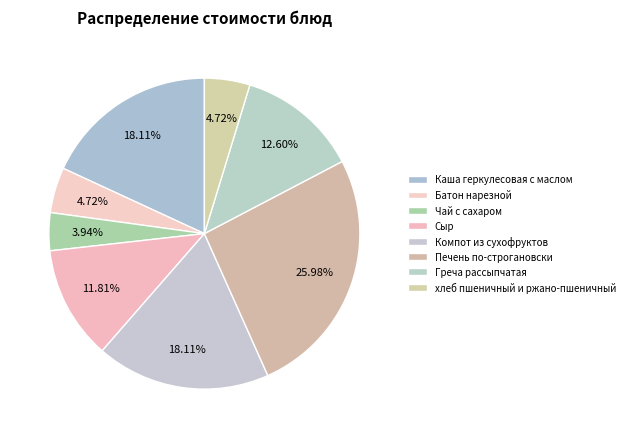

The Каша геркулесовая с маслом slice represents 4% of the pie. True or false?

False